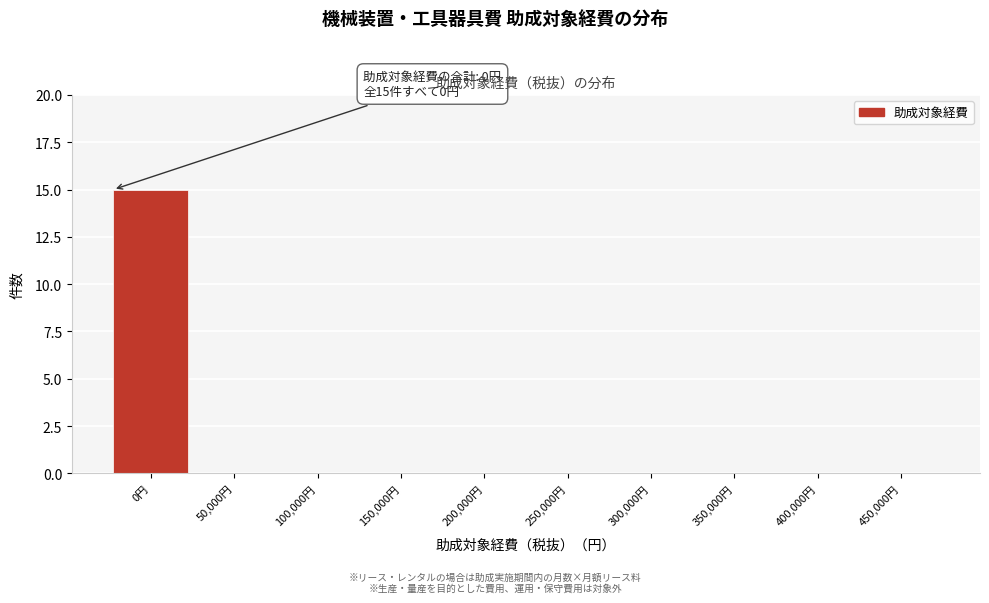

Reading left to right, extract all data points from this chart.

0円=15	50,000円=0	100,000円=0	150,000円=0	200,000円=0	250,000円=0	300,000円=0	350,000円=0	400,000円=0	450,000円=0